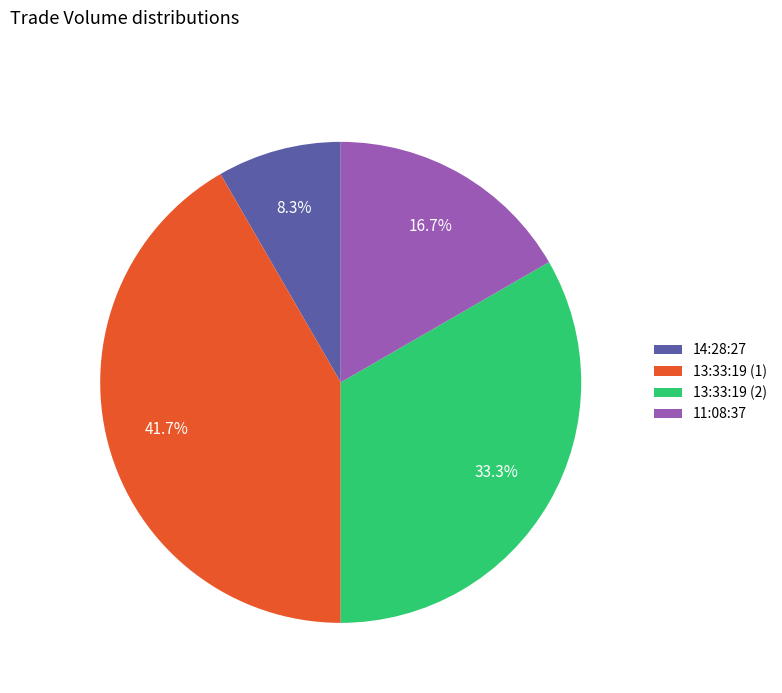

Which category has the biggest portion of the pie?

13:33:19 (1)